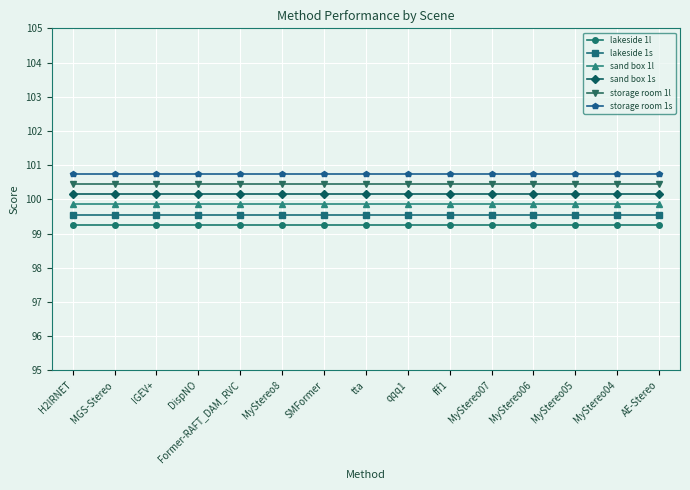

Is the value of storage room 1s at MyStereo04 greater than the value of lakeside 1s at SMFormer?

Yes